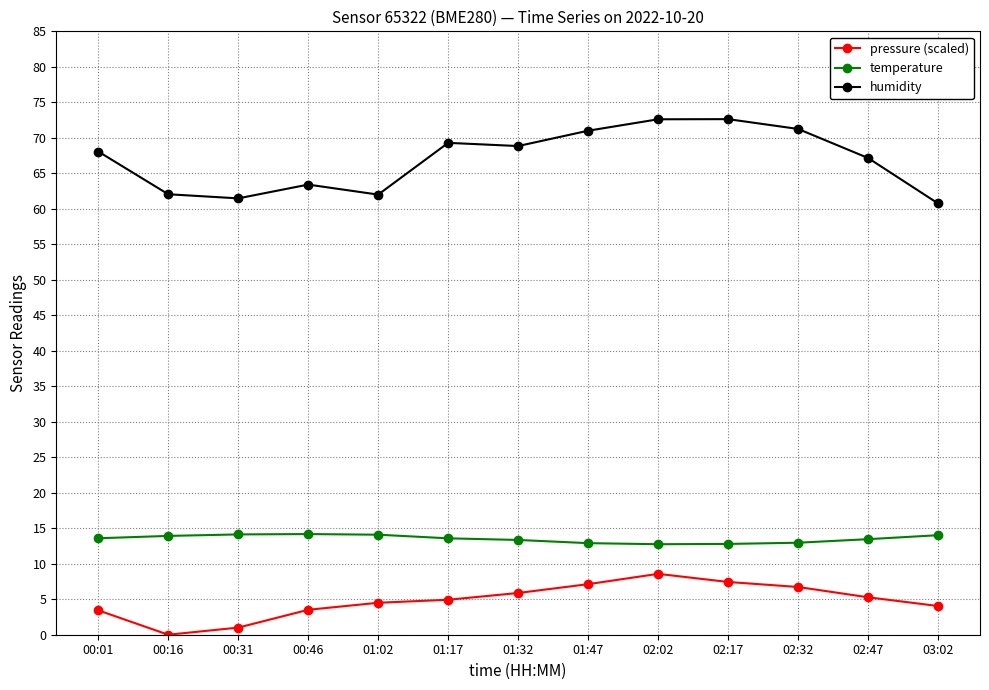

What is the value of the pressure (scaled) point at the 8th from the left?

7.1